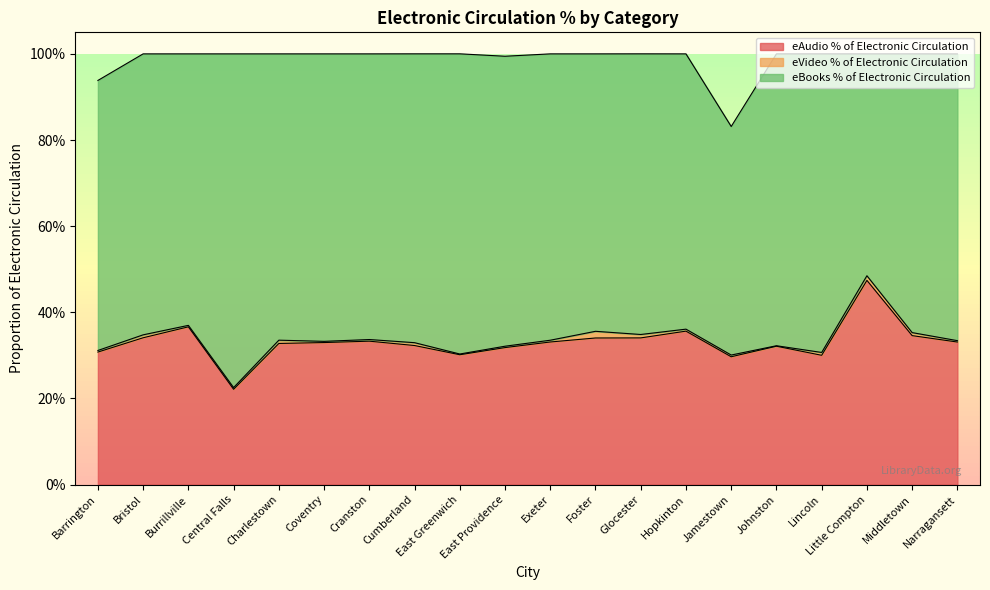

At which label does eAudio % of Electronic Circulation reach its minimum?

Central Falls